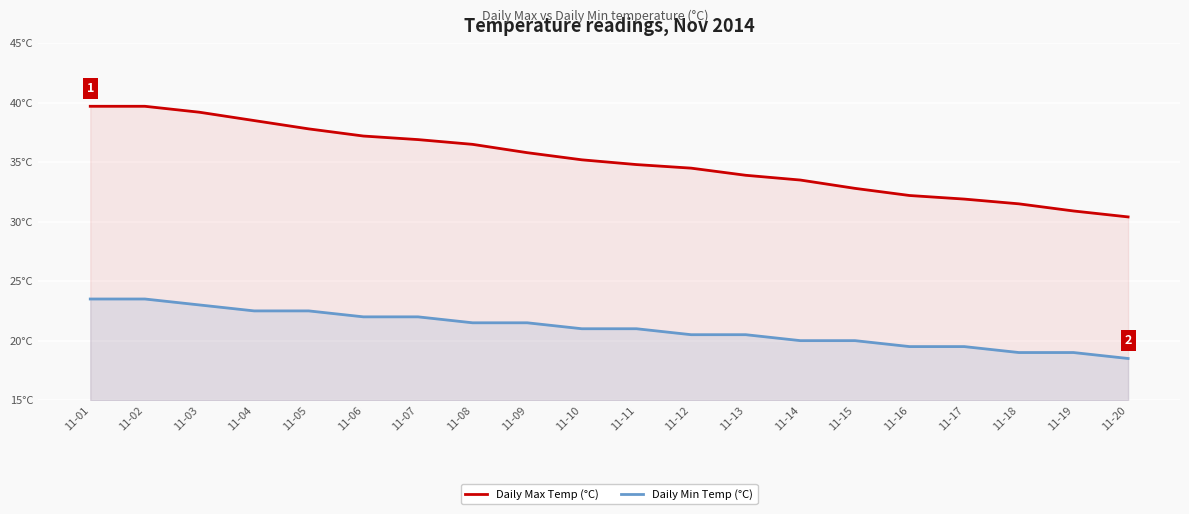

Which series changed the most between 11-06 and 11-09?

Daily Max Temp (°C)